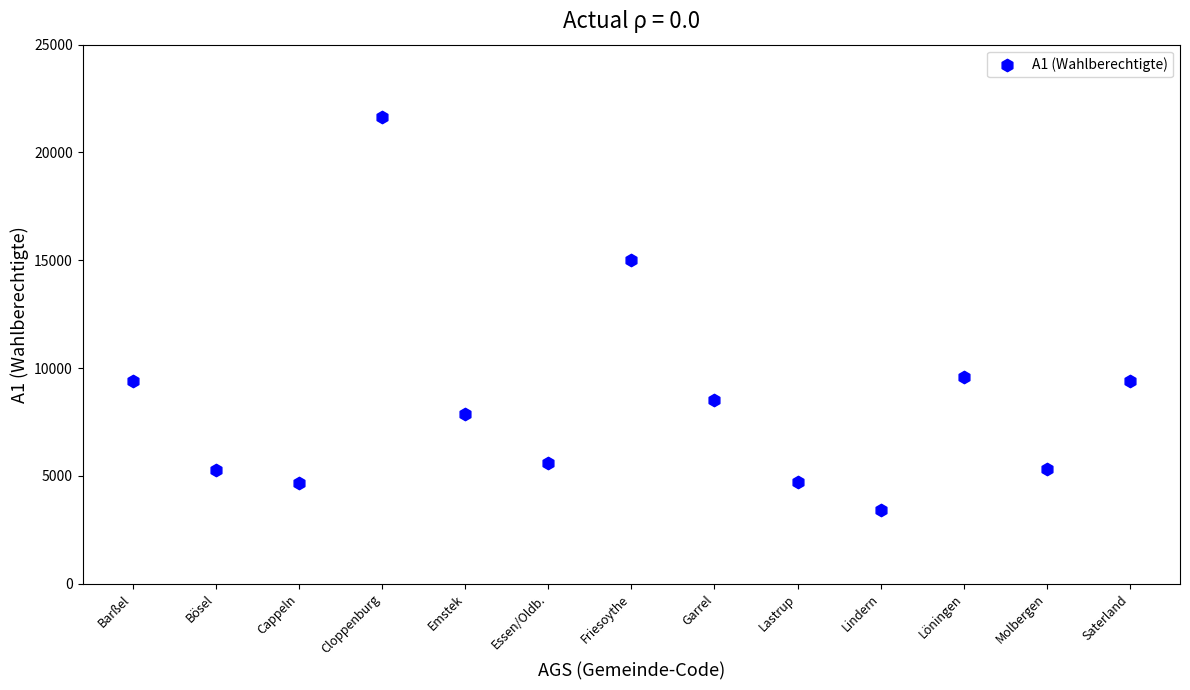

What Y value in the scatter plot is closest to 12512?

14991